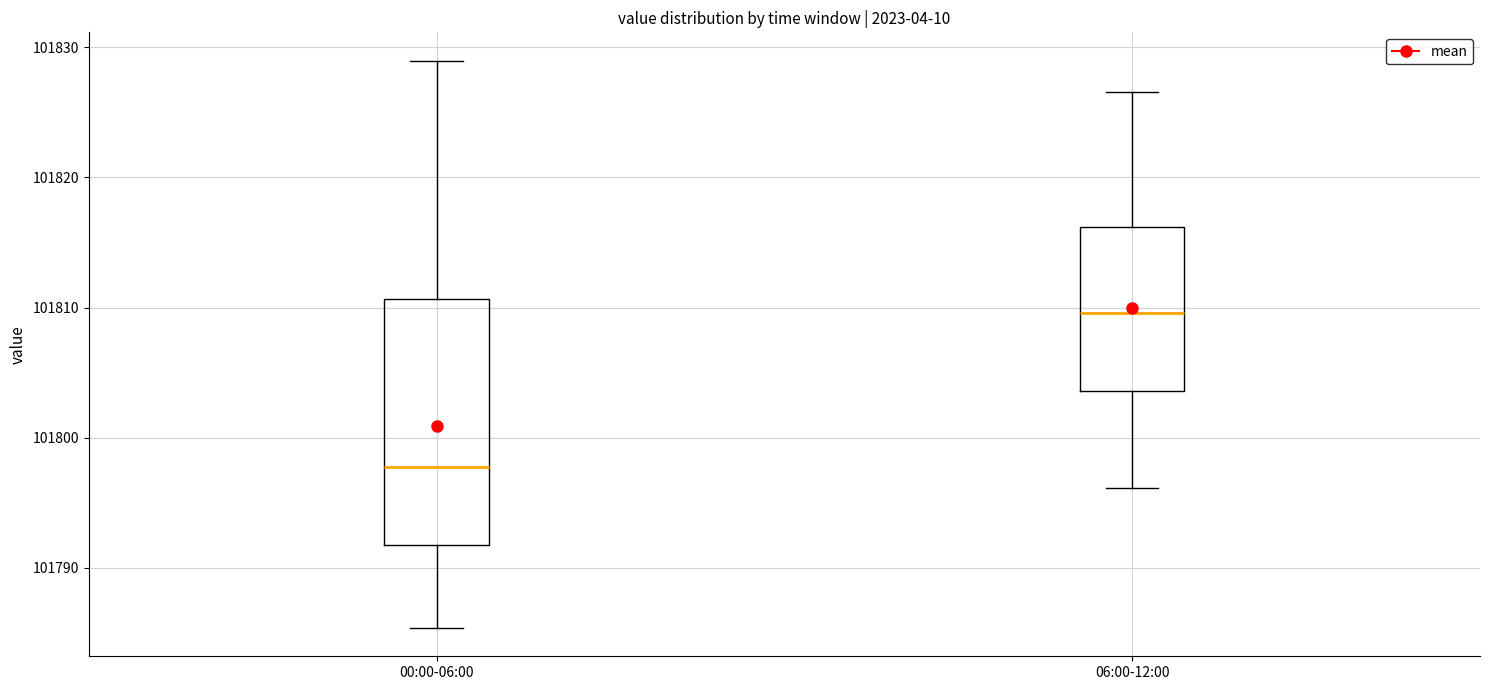

Where does the median line of the box for 06:00-12:00 sit on the y-axis? The values are not printed on the chart, so give them approximately, as read against the axis.

101810